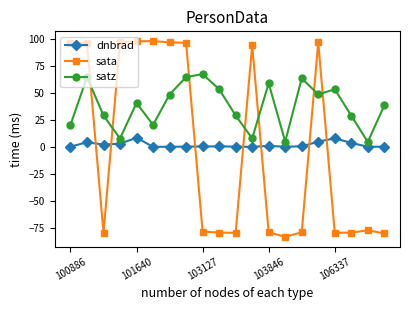

How many interior local valleys does the satz series have?

6